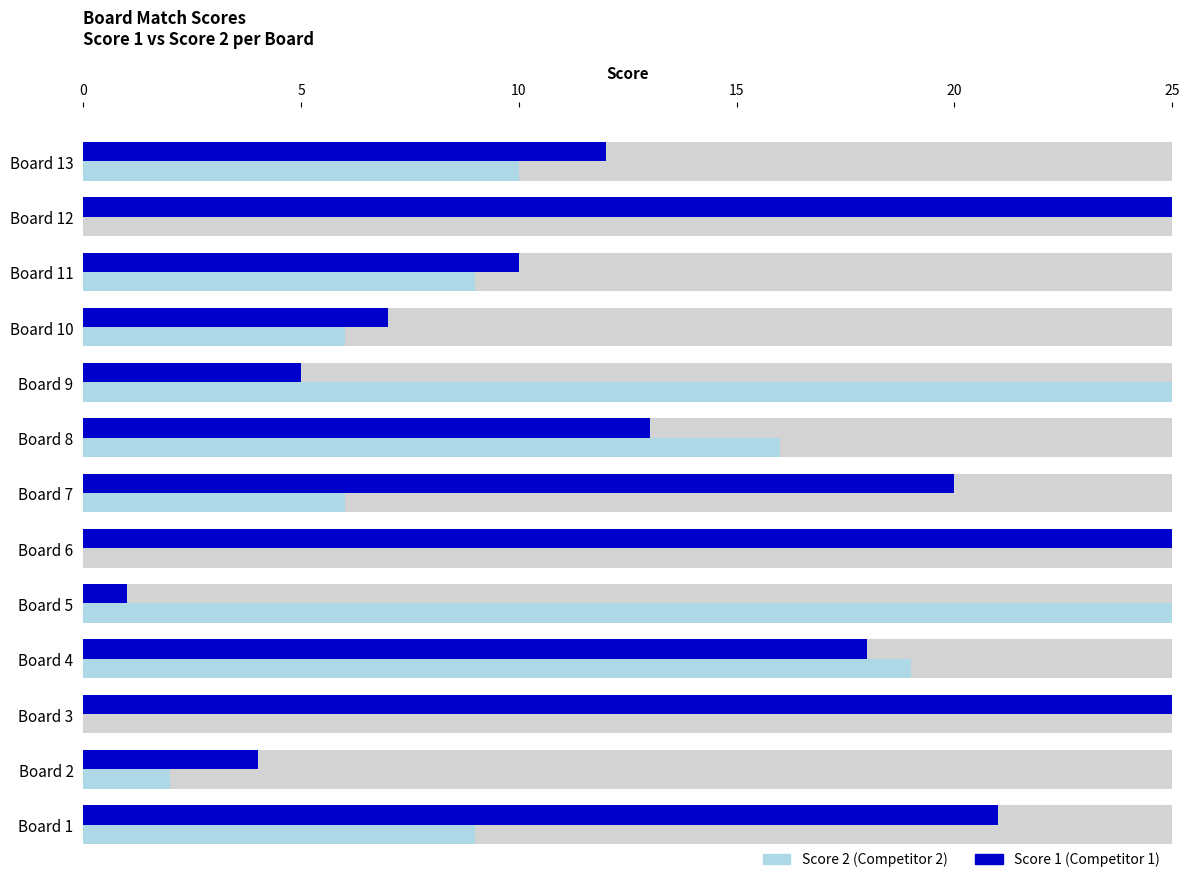

Which series has the largest total across all categories?

Score 1